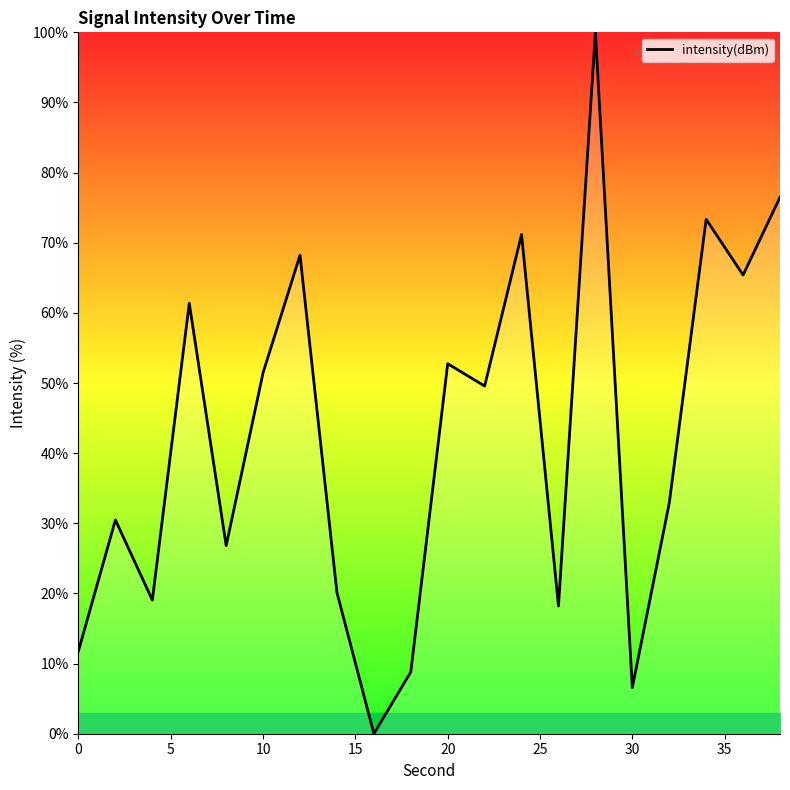

What is the difference between the maximum and minimum values?

100.0